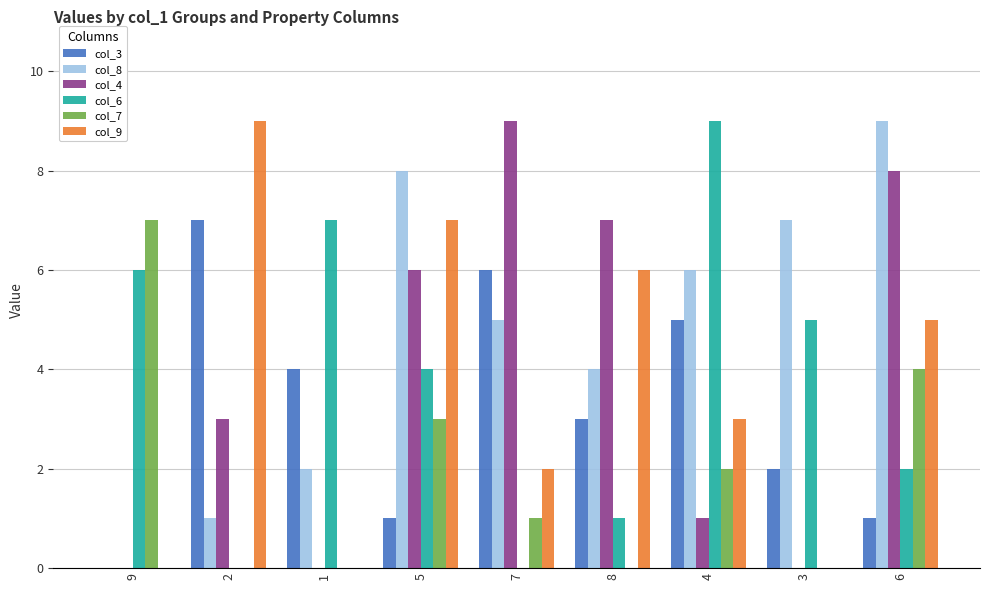

At which label does col_9 reach its peak?

2